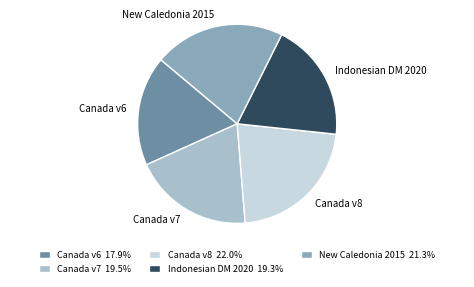

Is the sum of Canada v8 and Indonesian DM 2020 greater than half?

No